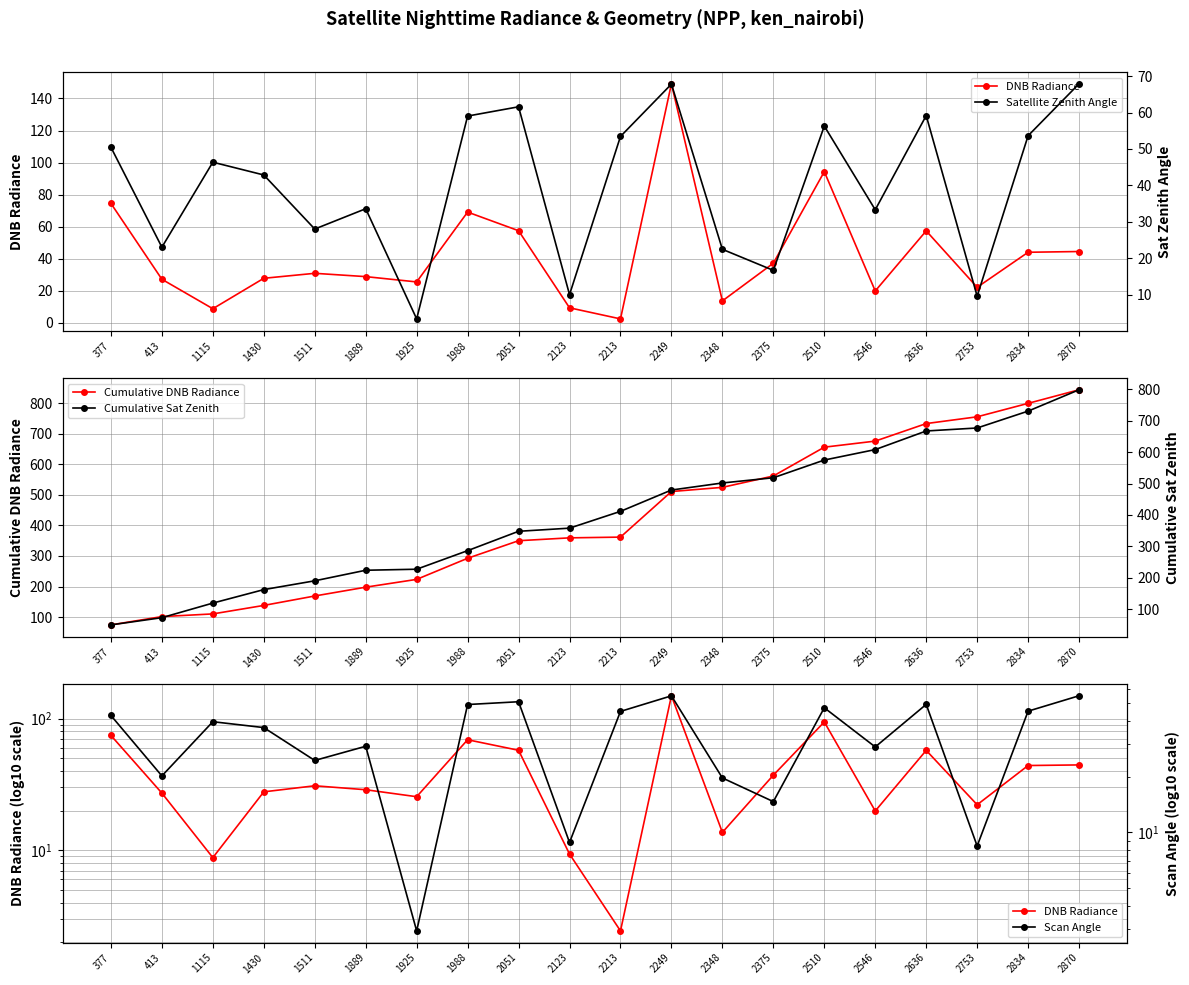

What is the difference between the highest and lowest values at 2348?

511.0